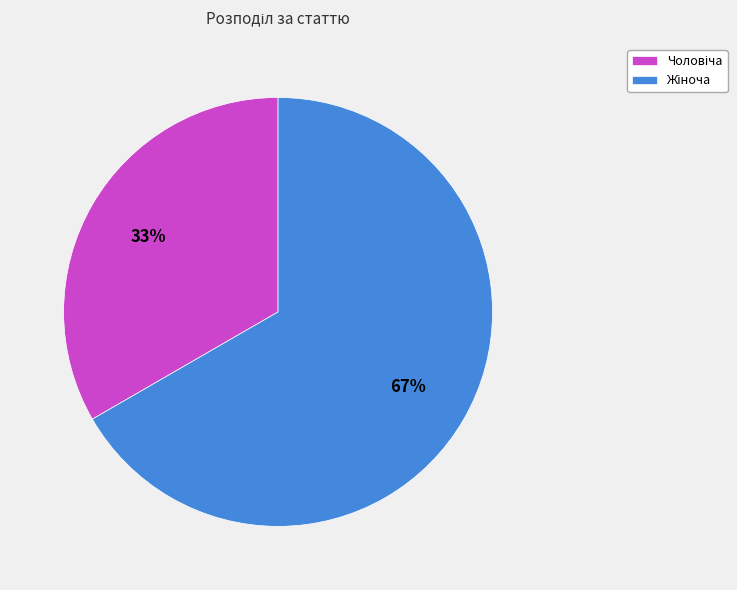

Does any single category account for the majority?

Yes